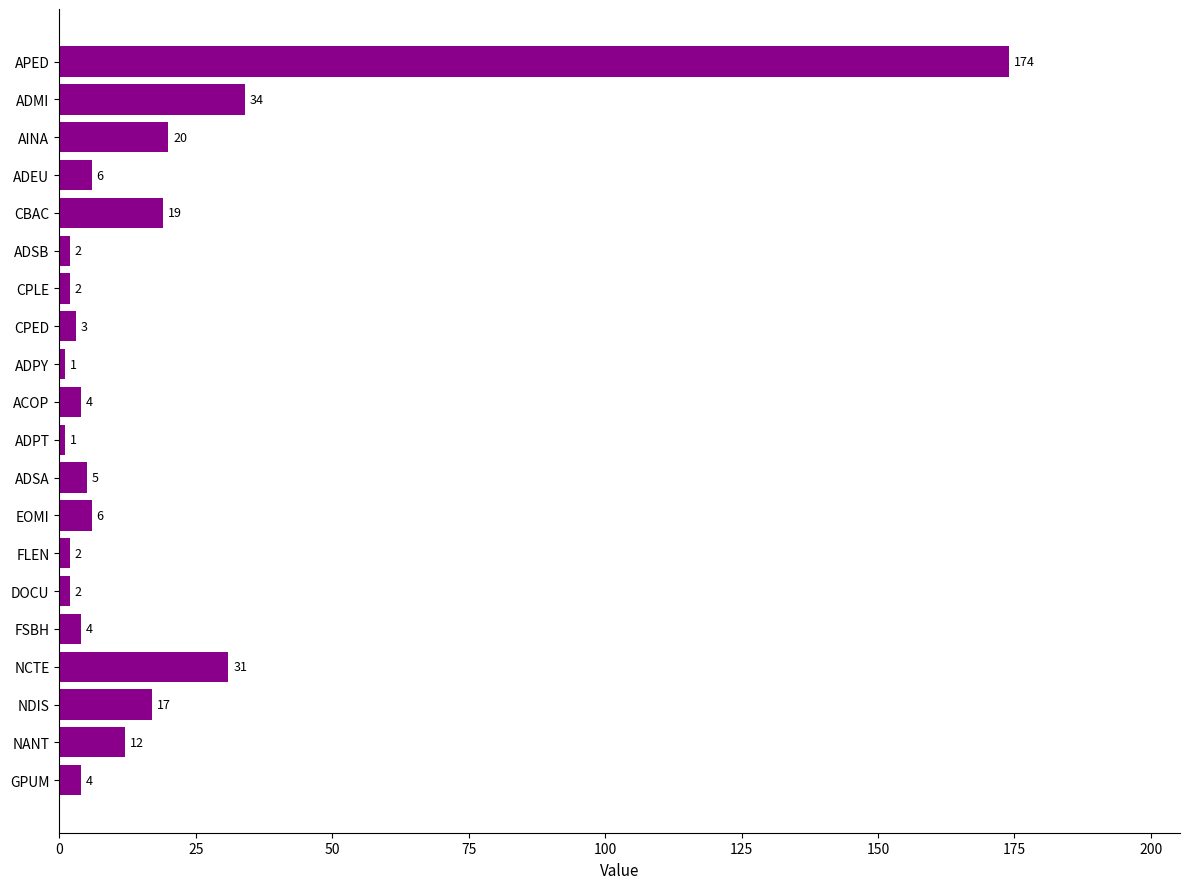

How many distinct data groups are displayed?

1